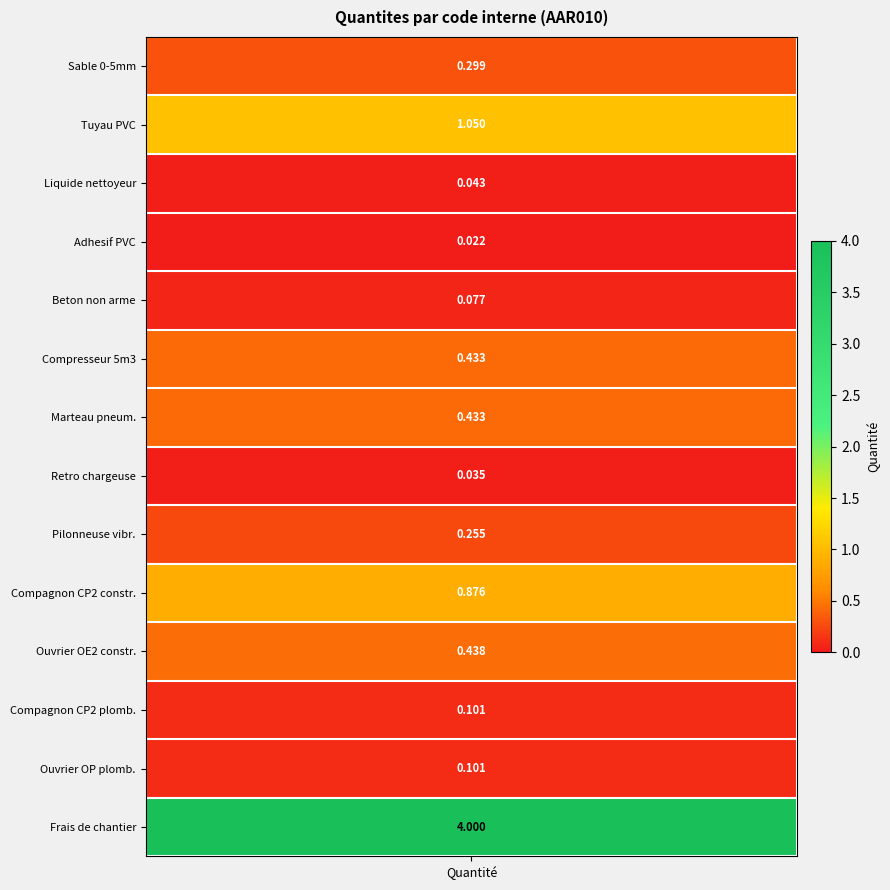

Is it true that the value at Frais de chantier is 4.0?

True